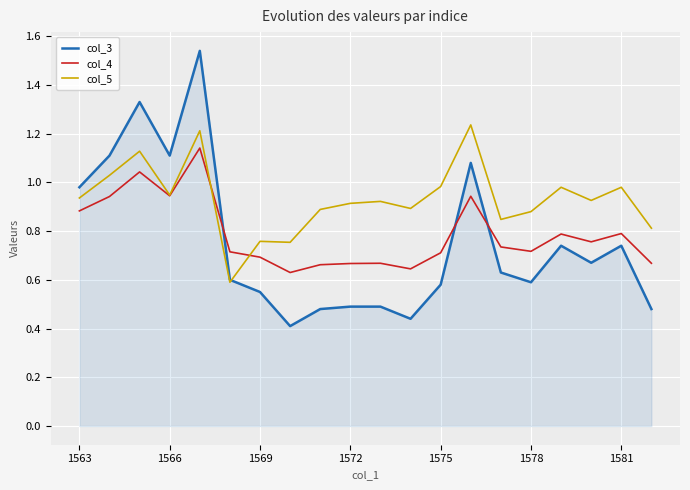

True or false: col_3 has more than 1 points higher than both neighbors.

True